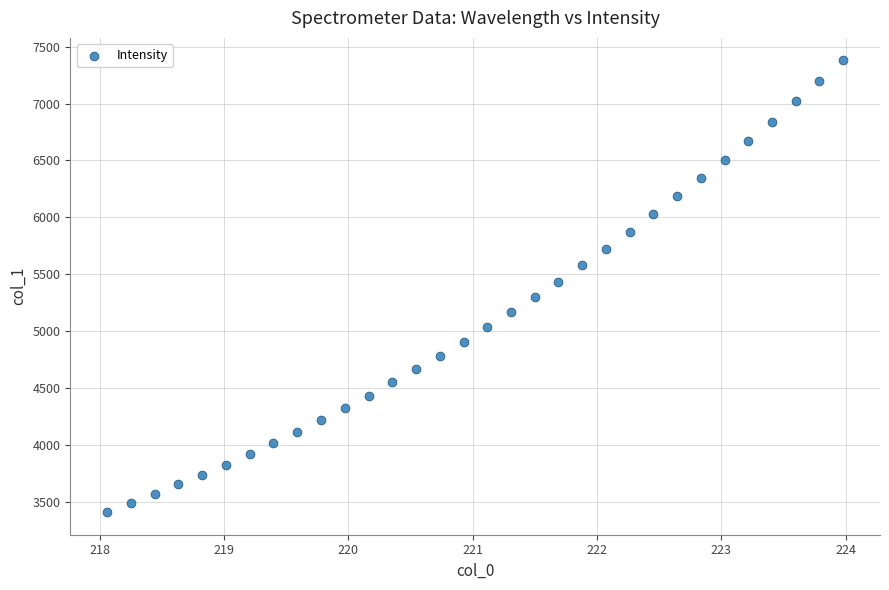

What is the range of Y values (max minus min)?

3967.1